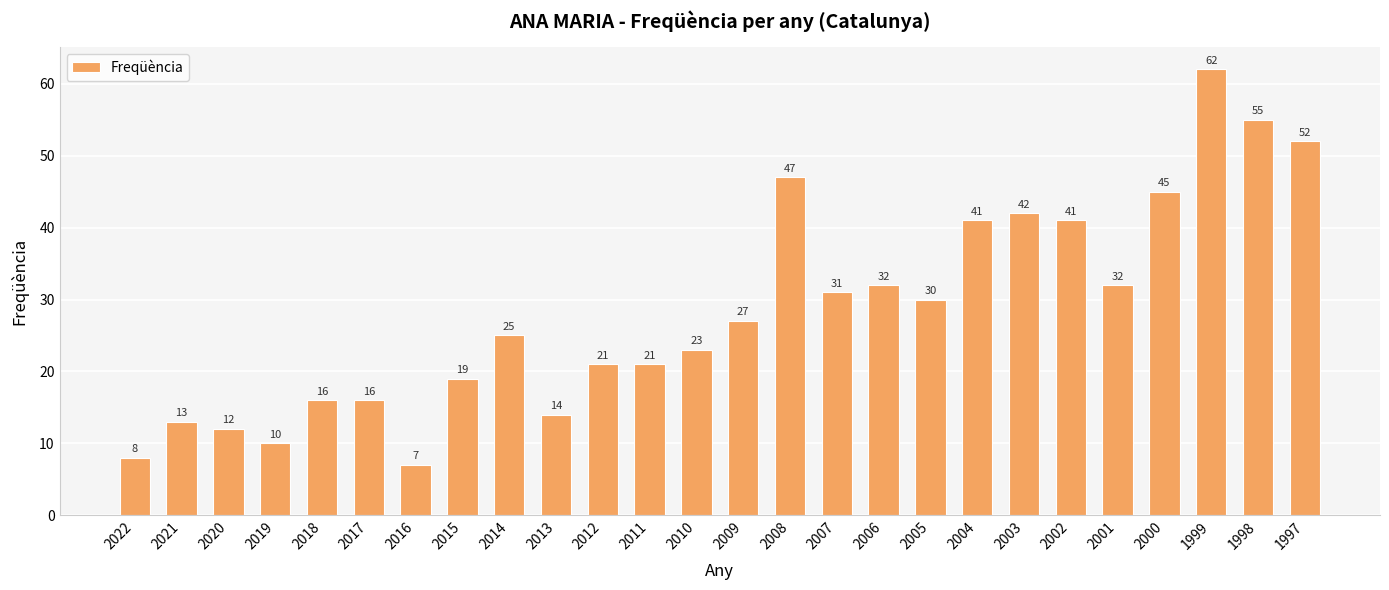

What value does the data have at 2011, to the nearest 10?

20